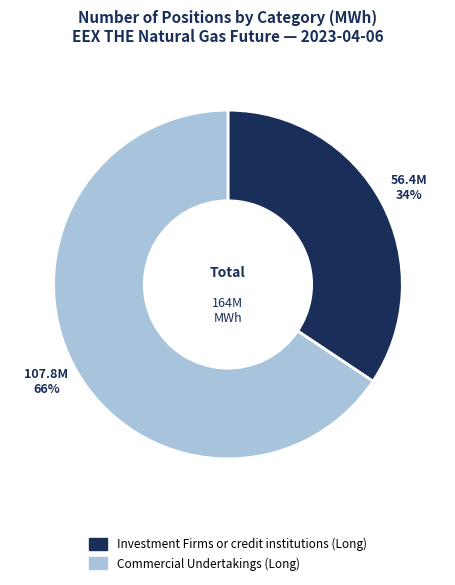

What is the ratio of the value at Investment Firms or credit institutions (Long) to the value at Commercial Undertakings (Long)?

0.5